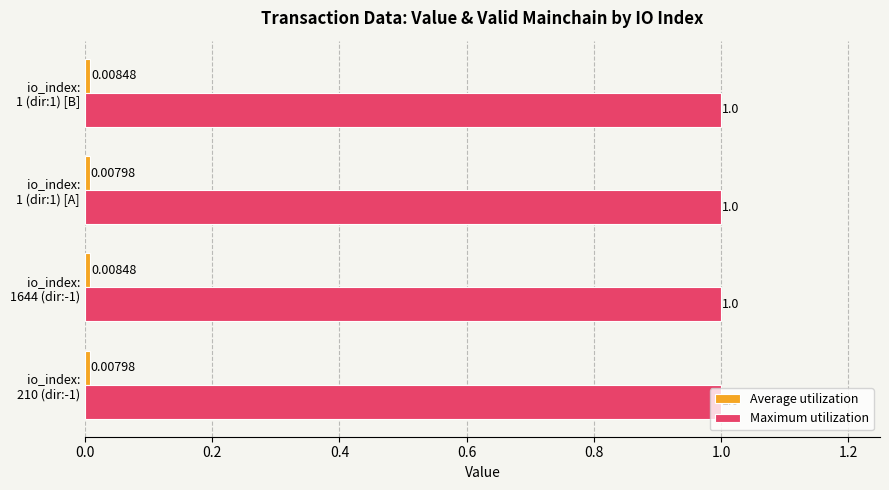

What is the average value of the Maximum utilization series?

1.0